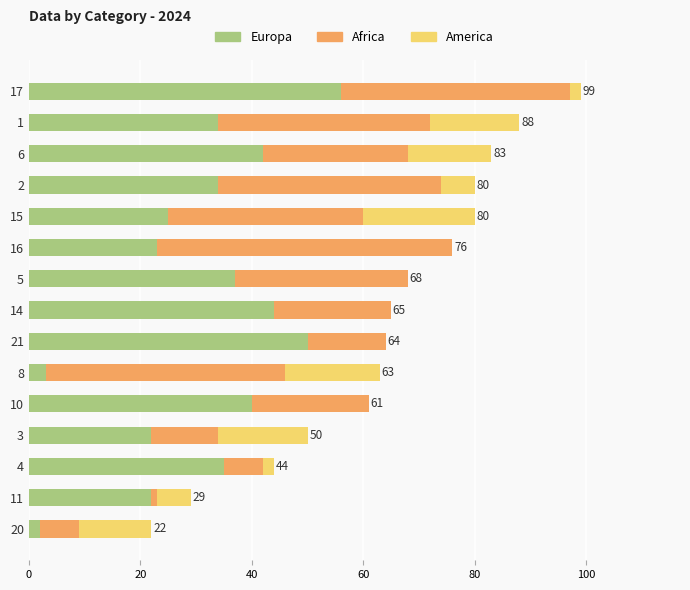

At which category is the sum across all series the highest?

17